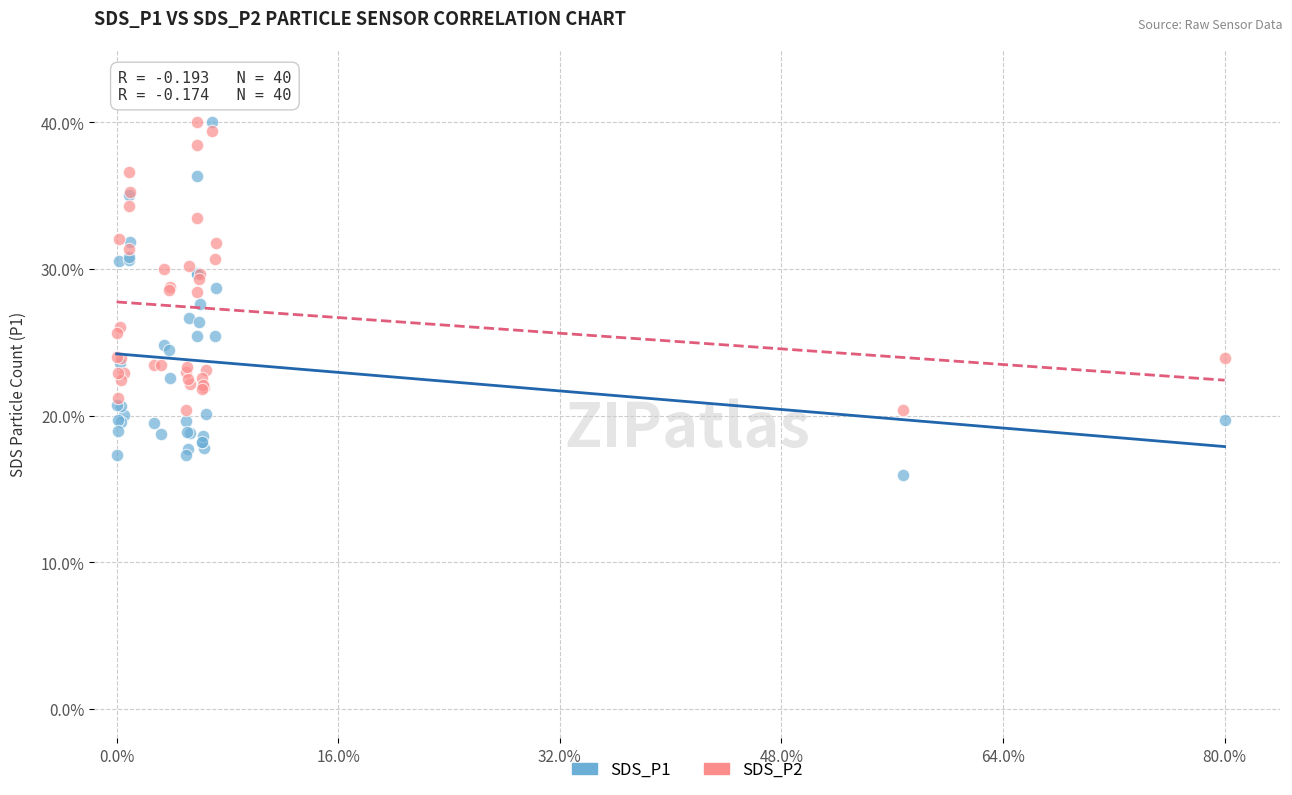

Which series has the largest Y range (max minus min)?

SDS_P1